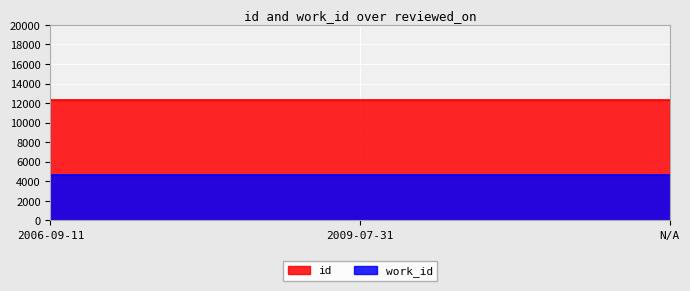

Reading left to right, transcribe all the data shown in this chart.

12271	12331	12340